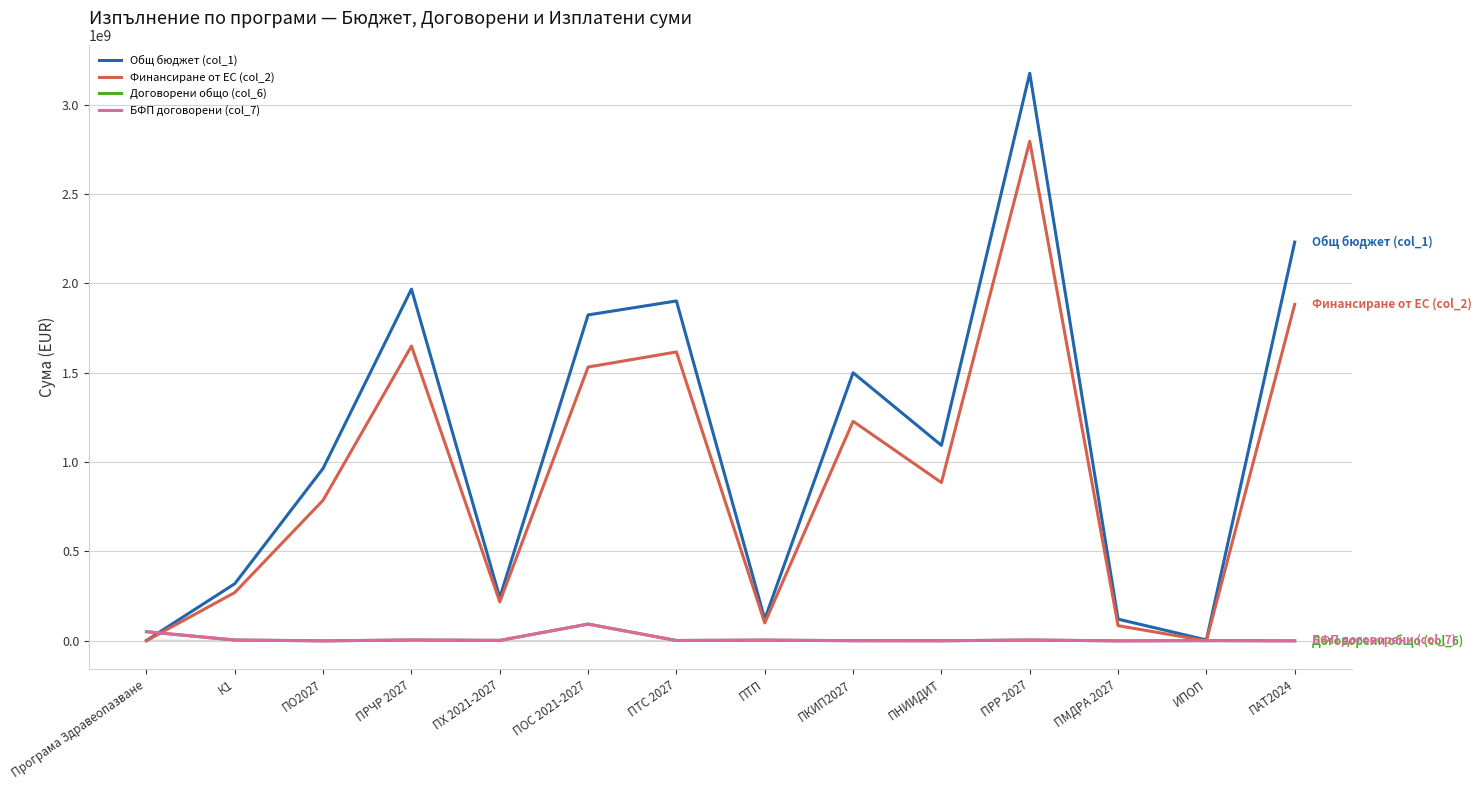

What is the approximate value of Финансиране от ЕС (col_2) at Програма Здравеопазване?

1044441.8